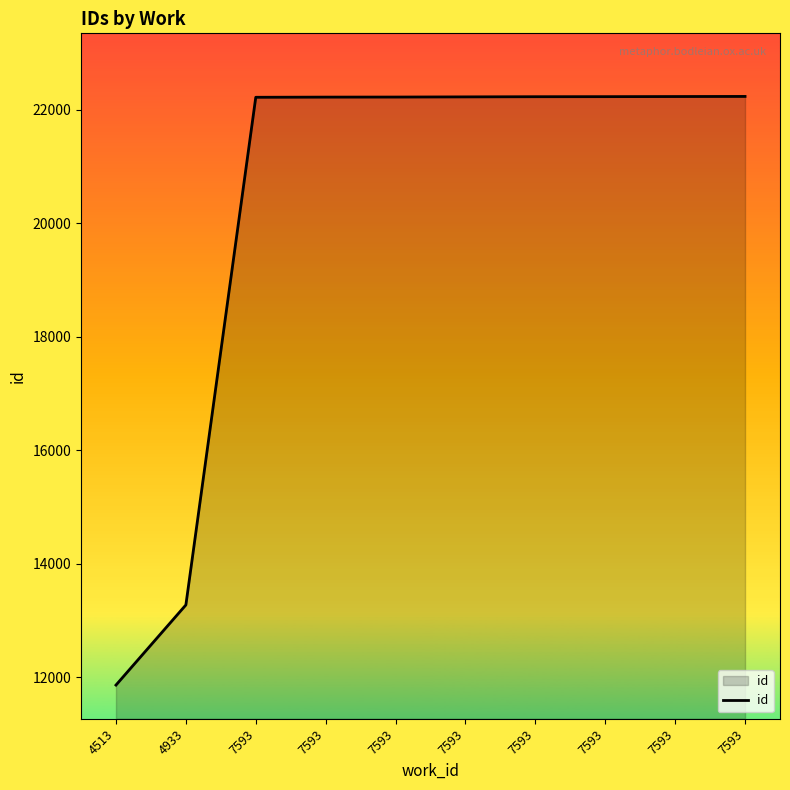

What is the difference between the maximum and minimum values?

10371